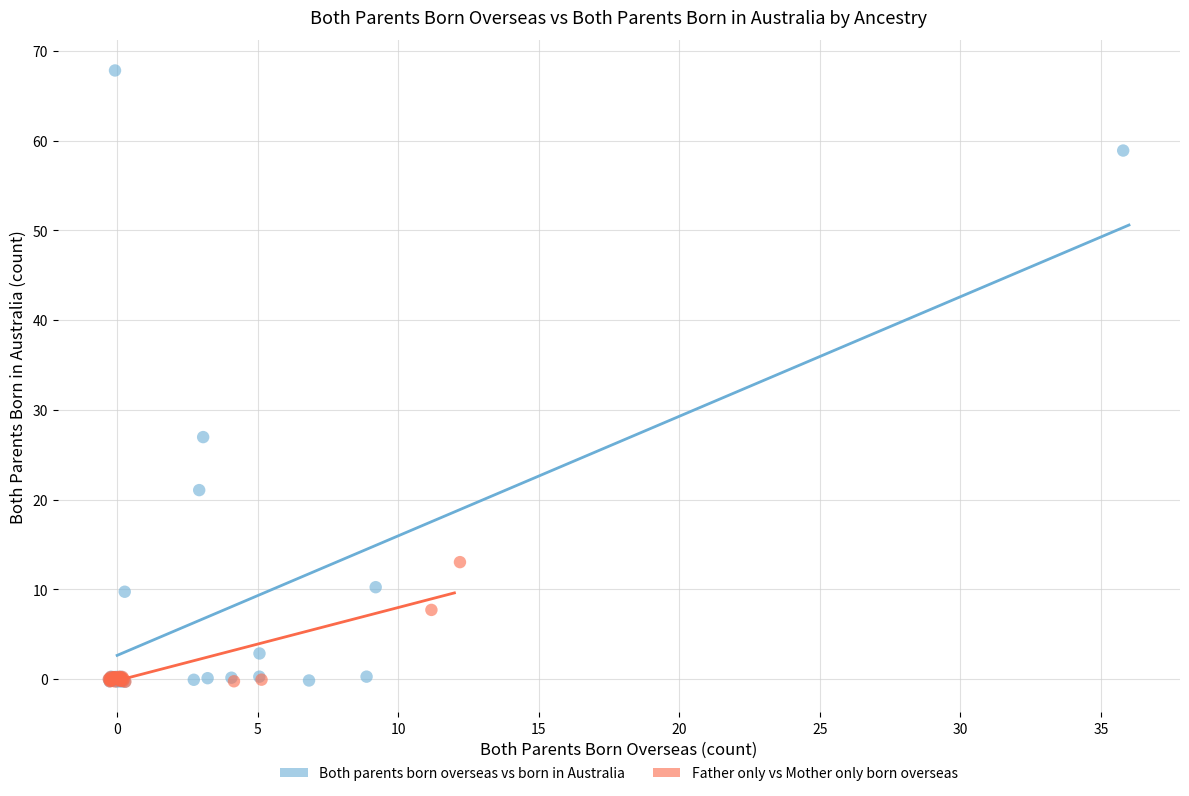

Which series reaches the maximum Y coordinate?

Both parents born overseas vs born in Australia